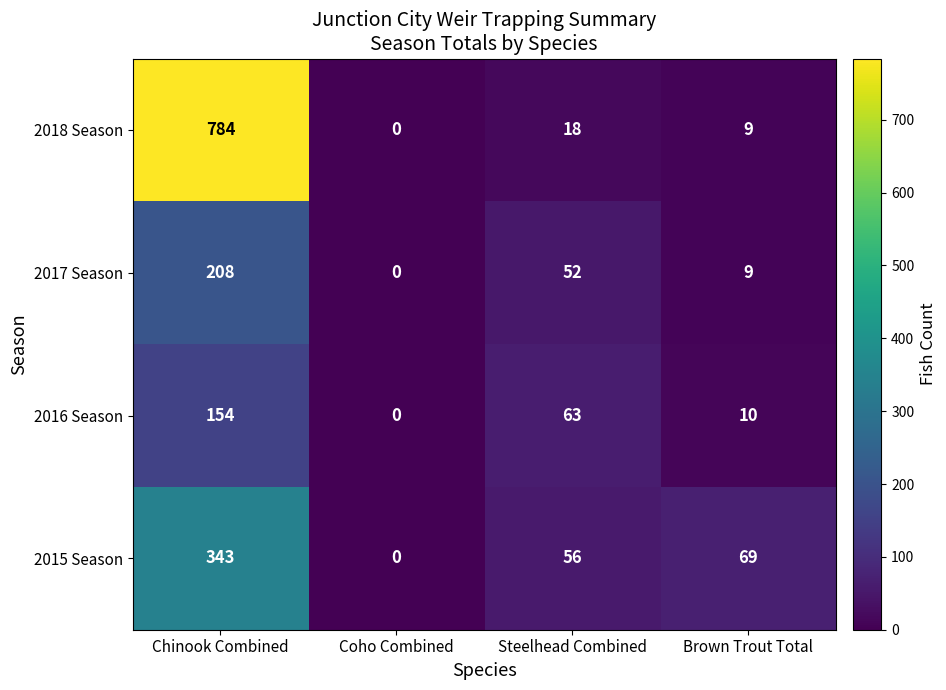

Reading right to left, extract all data points from this chart.

2018 Season: 9	18	0	784
2017 Season: 9	52	0	208
2016 Season: 10	63	0	154
2015 Season: 69	56	0	343